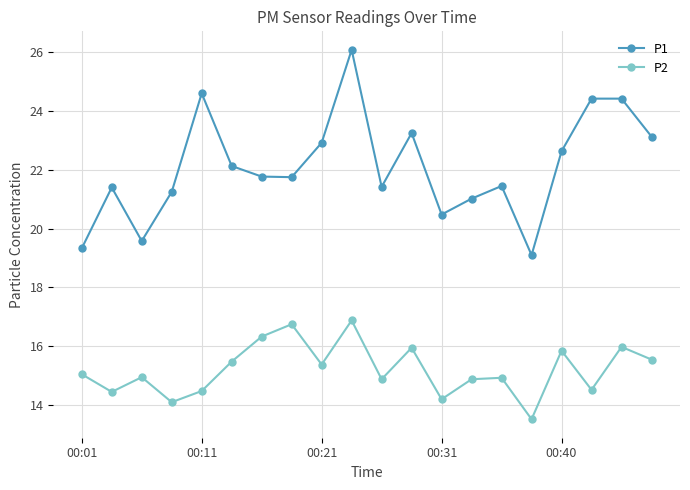

How many lines are shown in the chart?

2